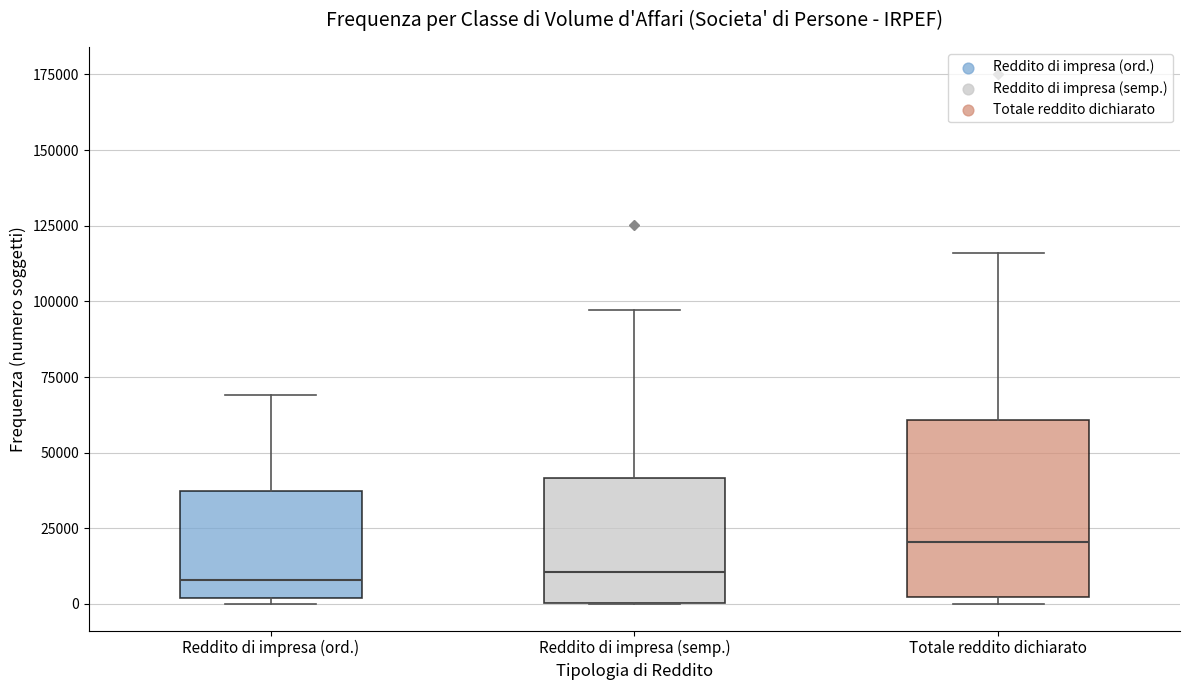

Which box is the tallest, from its lower edge to its upper edge?

Totale reddito dichiarato